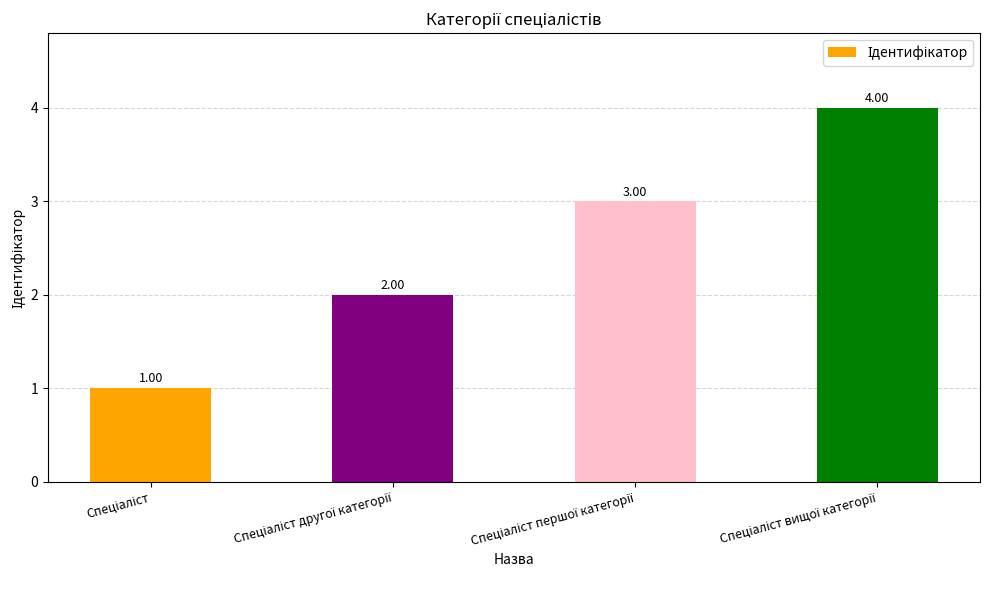

Count the number of categories in the chart.

4